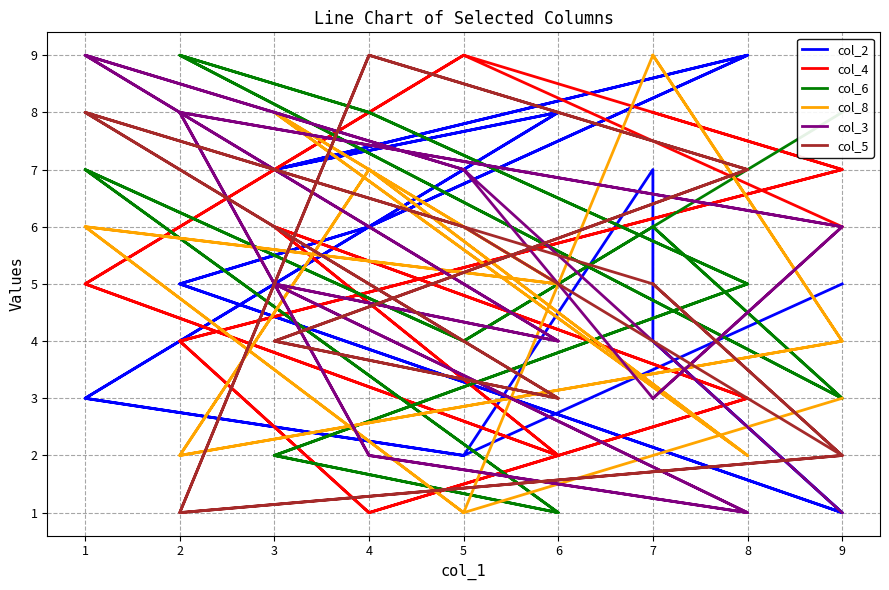

Which series ends up on top after the final intersection of col_5 and col_8?

col_8